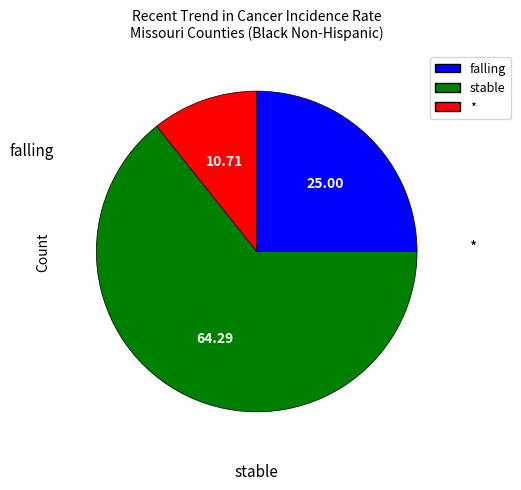

Is there a majority slice in this chart?

Yes